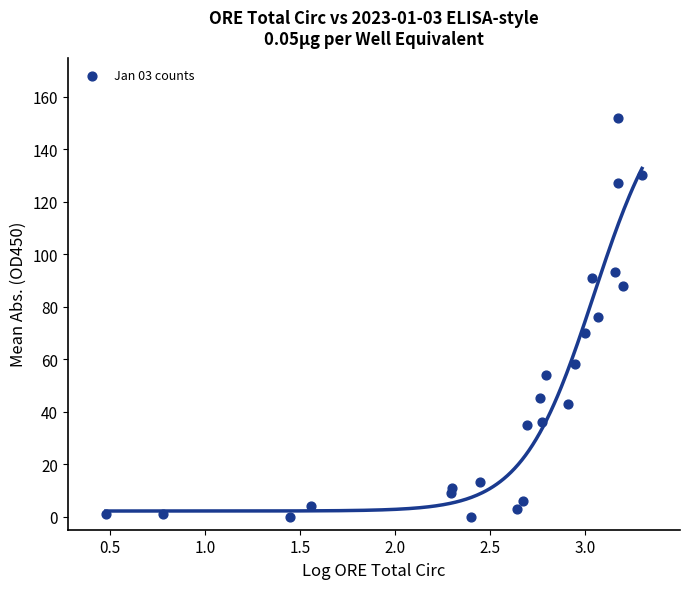

What is the range of Y values (max minus min)?

152